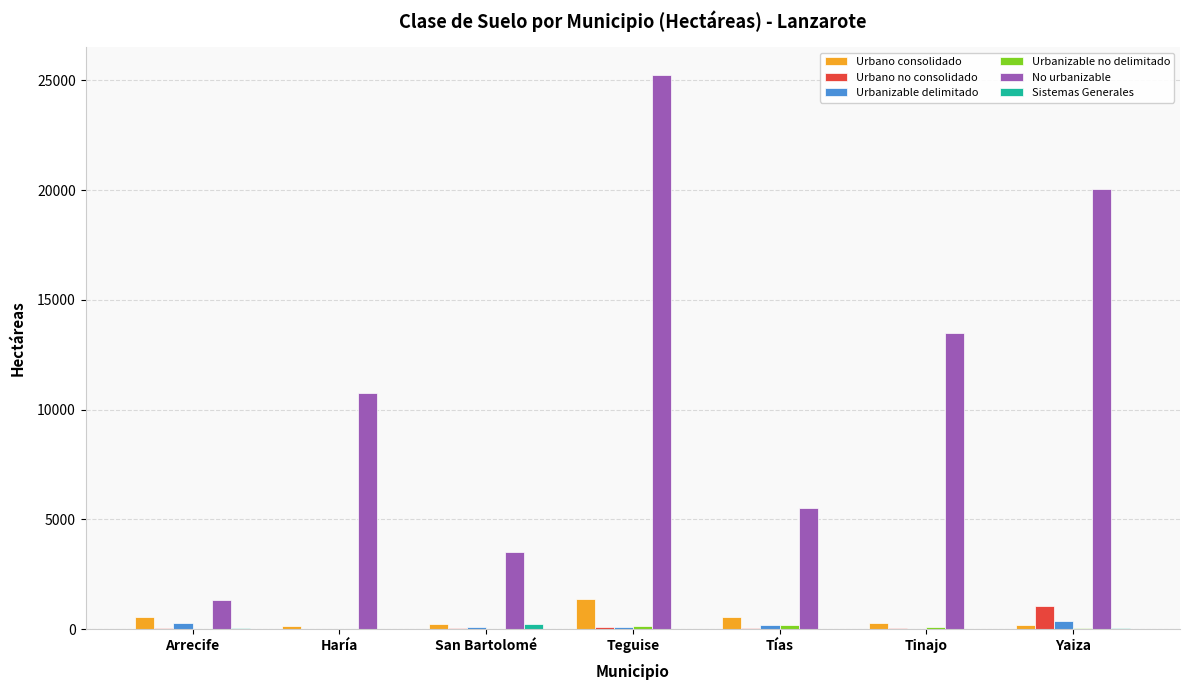

Which label corresponds to the largest value in the chart?

Teguise